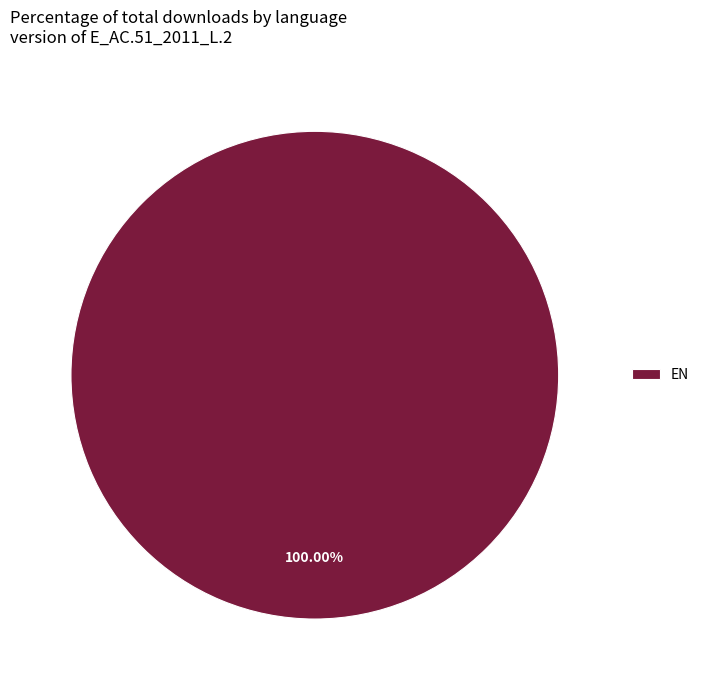

Rank the categories by value from lowest to highest.

EN